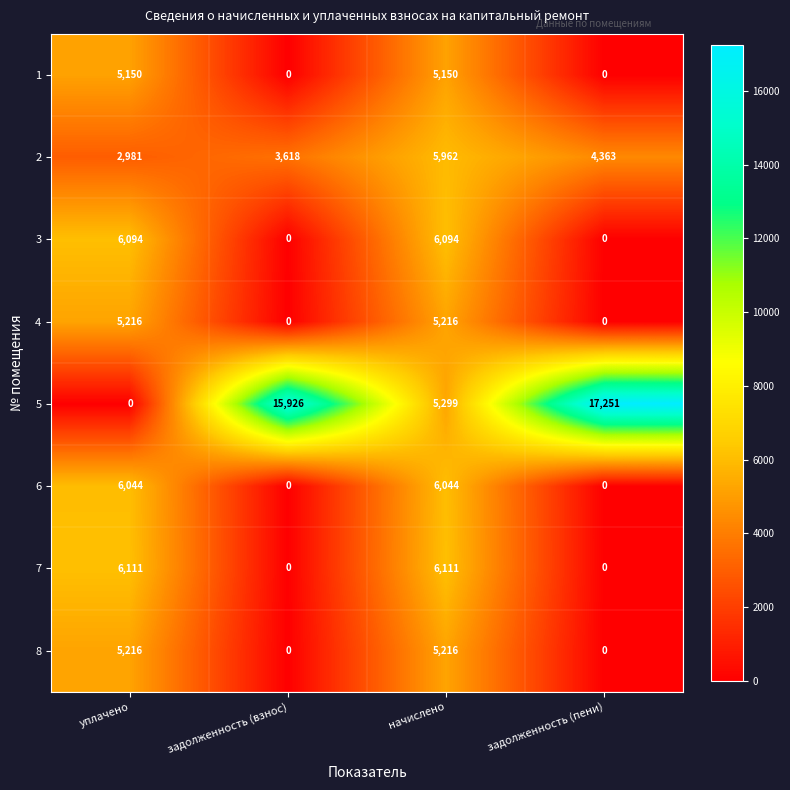

Where is 5 nearest to the value 8625?

начислено